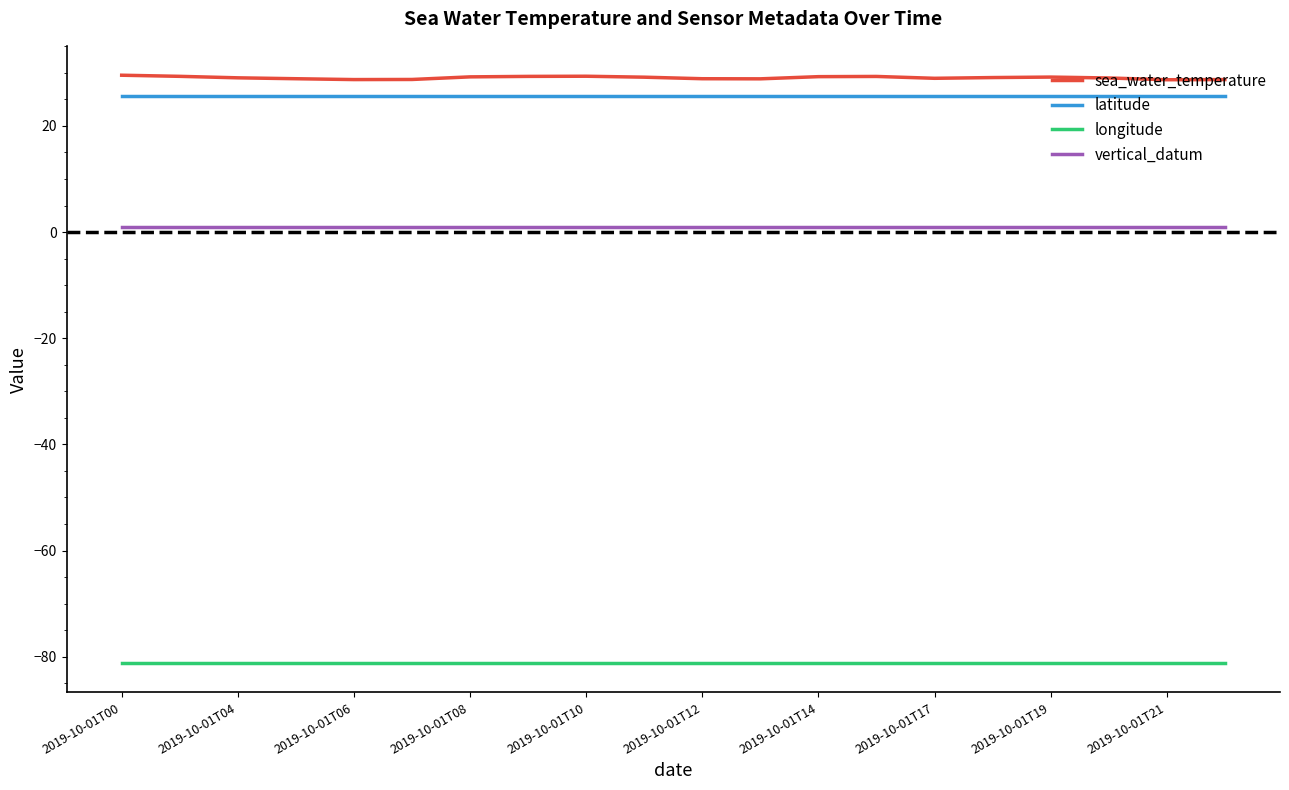

Which series has the widest spread of values?

sea_water_temperature